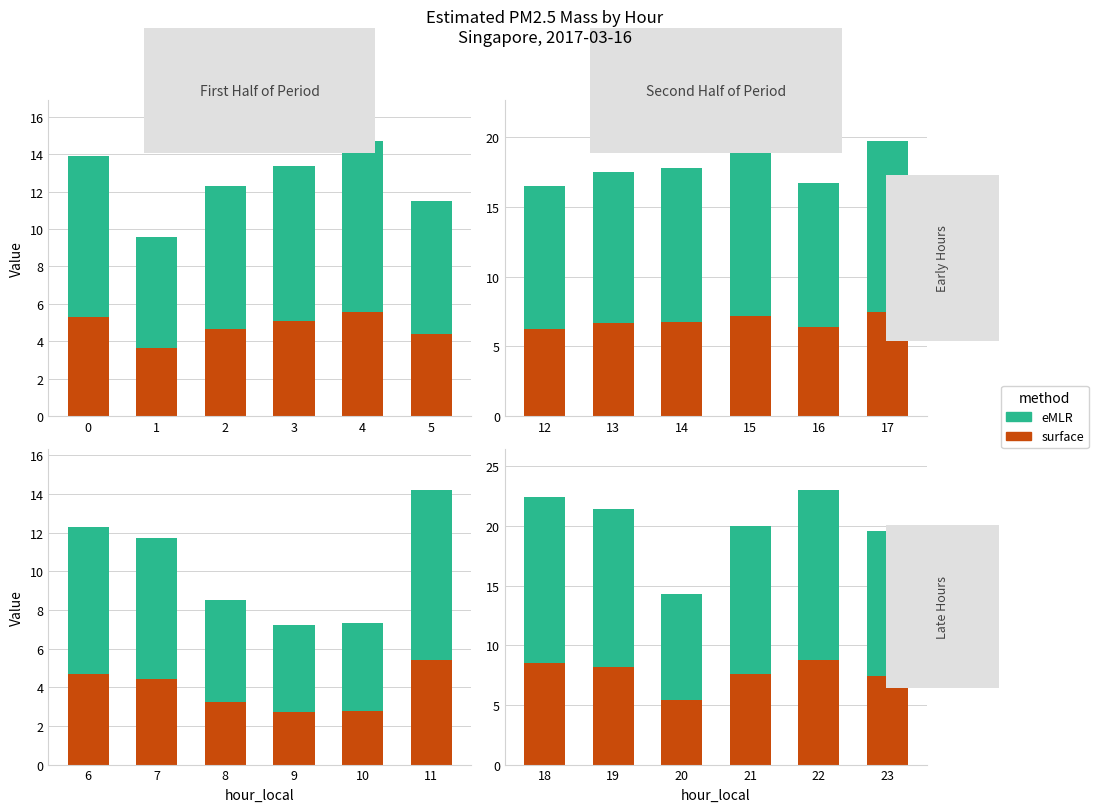

What is the value of the surface bar at the 4th from the left?

7.6